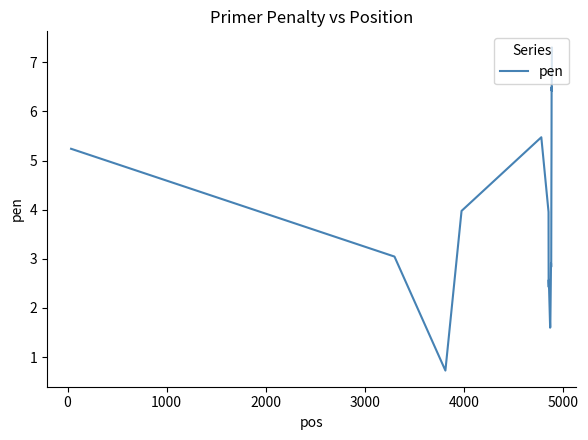

Does the chart have visible grid lines?

No